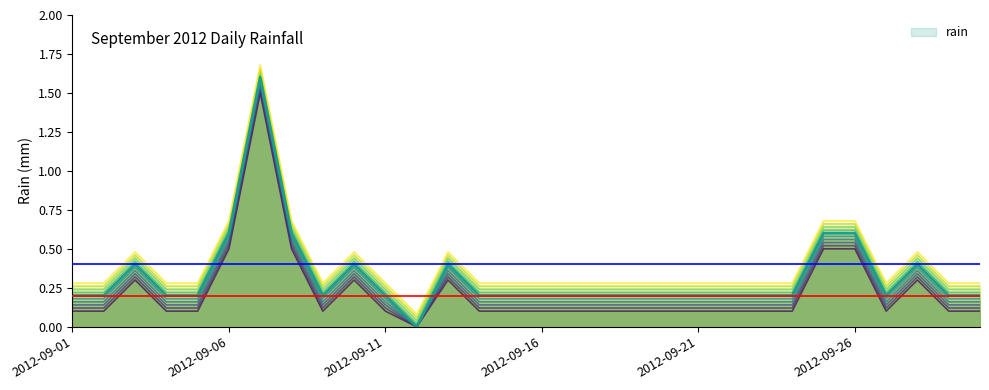

What is the difference between the second highest and second lowest values?

0.4